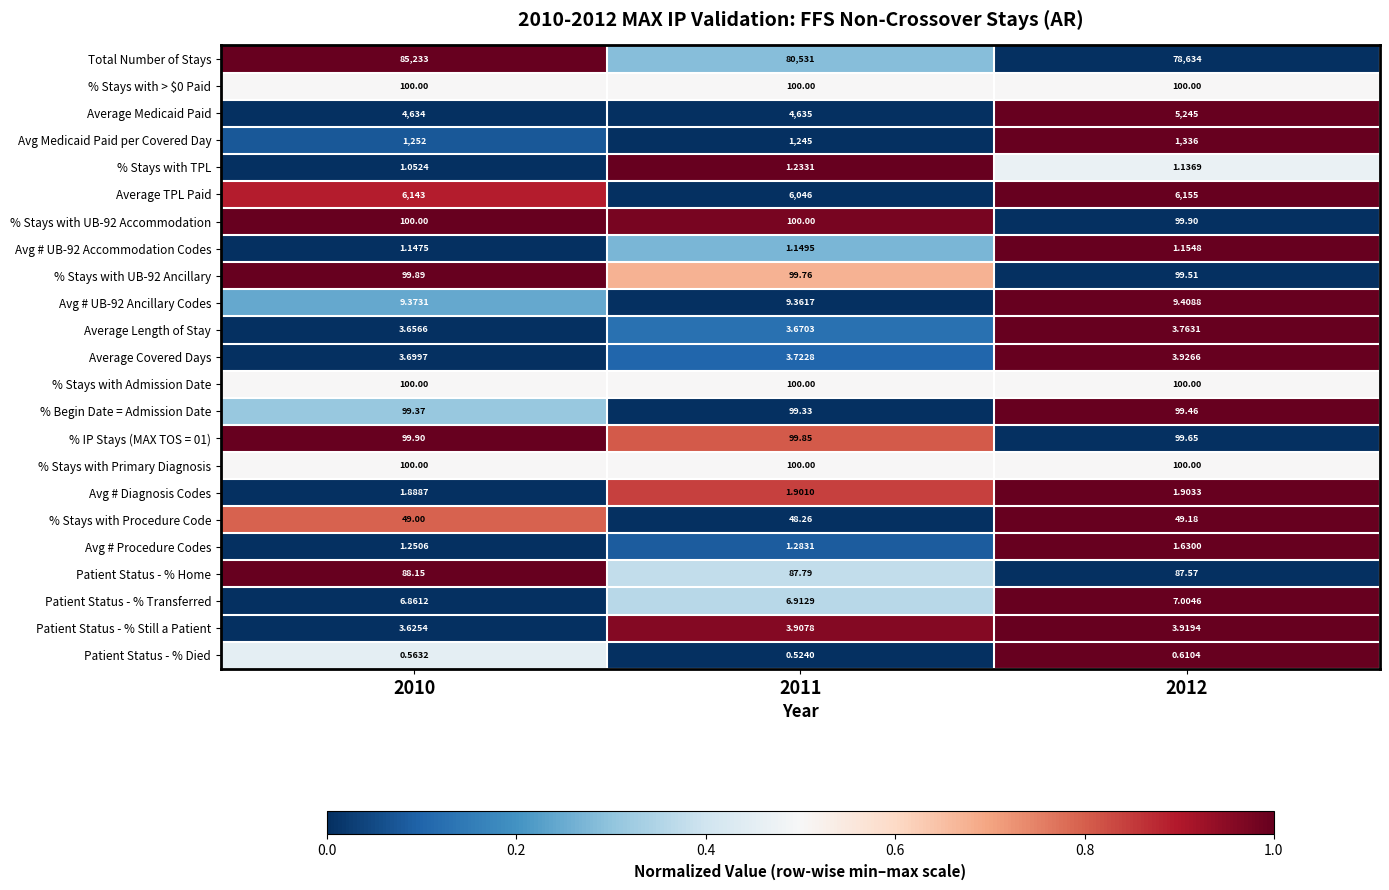

Between 2010 and 2011, which series saw the biggest shift?

Total Number of Stays